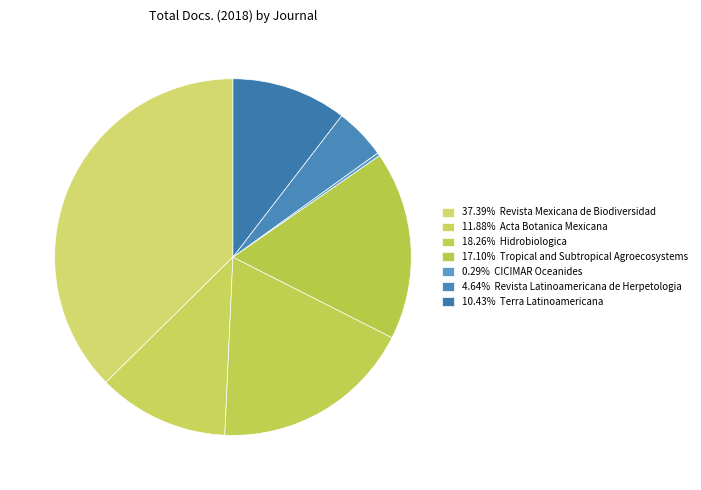

Rank the categories by value from highest to lowest.

Revista Mexicana de Biodiversidad, Hidrobiologica, Tropical and Subtropical Agroecosystems, Acta Botanica Mexicana, Terra Latinoamericana, Revista Latinoamericana de Herpetologia, CICIMAR Oceanides